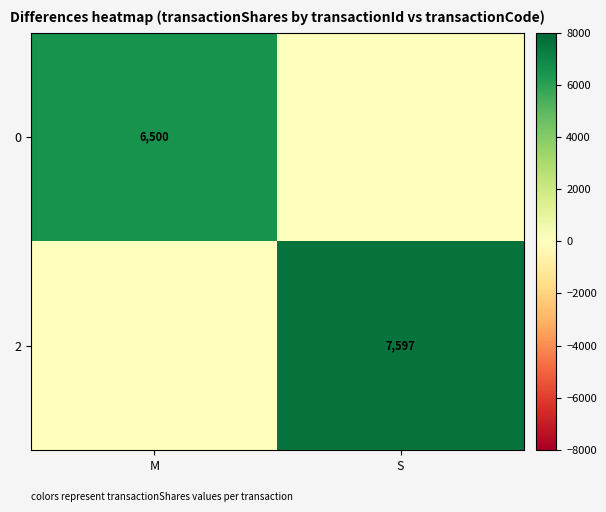

True or false: 2 has a value of 1753 at S.

False